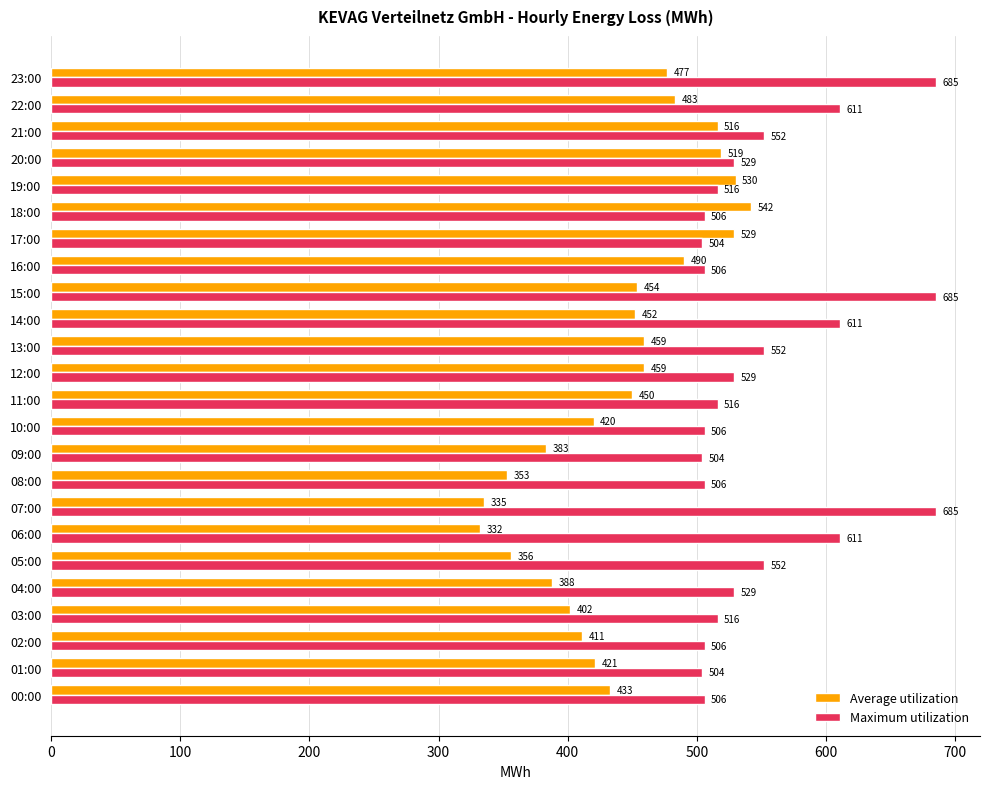

What is the sum of all Average utilization values?

10594